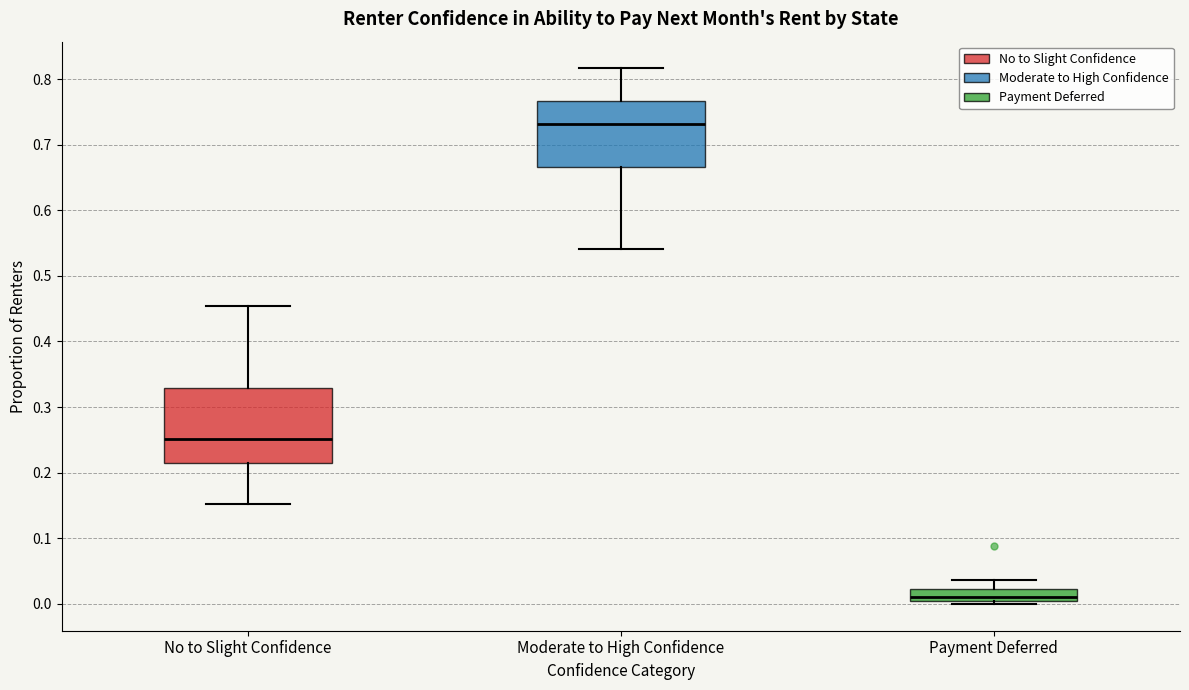

Where does the lower whisker of the box for No to Slight Confidence end on the y-axis? The values are not printed on the chart, so give them approximately, as read against the axis.

0.15